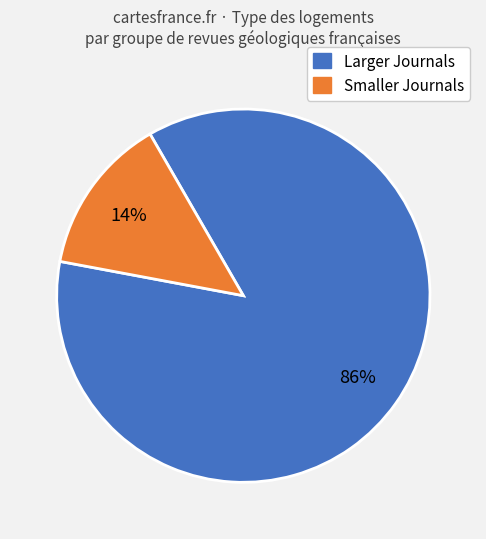

Is there a majority slice in this chart?

Yes